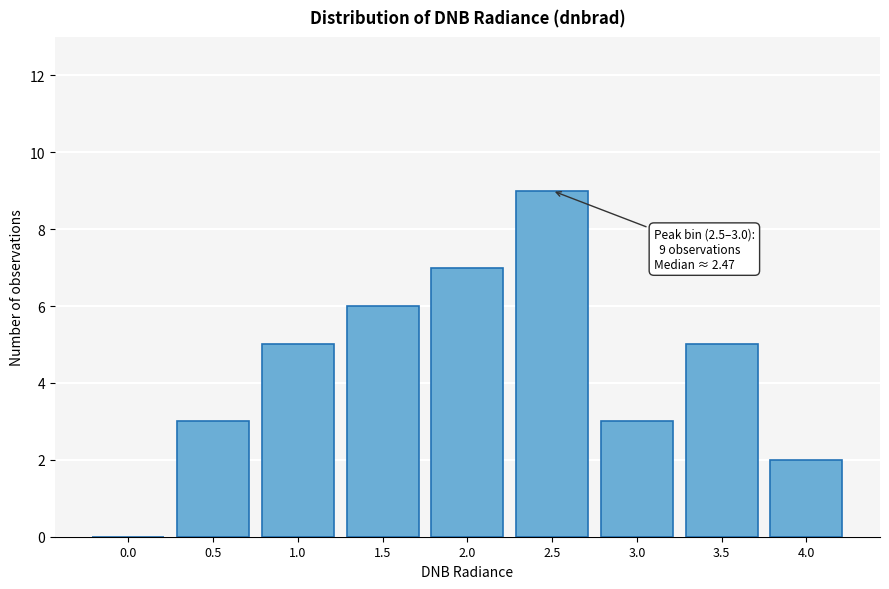

Reading left to right, what are all the values shown in this chart?

0.0=0	0.5=3	1.0=5	1.5=6	2.0=7	2.5=9	3.0=3	3.5=5	4.0=2